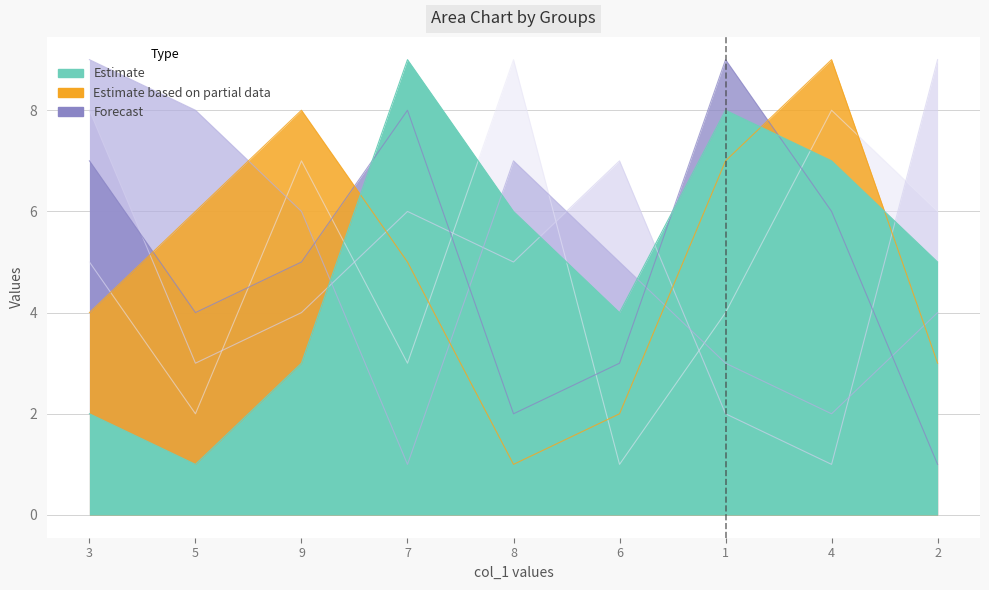

At which category is the sum across all series the highest?

3